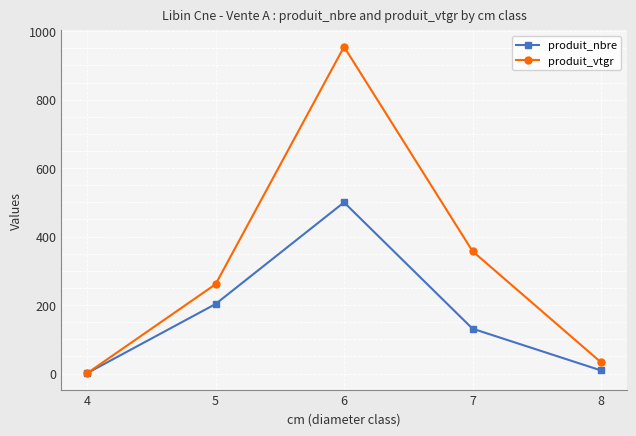

List the series in order of their overall mean, highest first.

produit_vtgr, produit_nbre